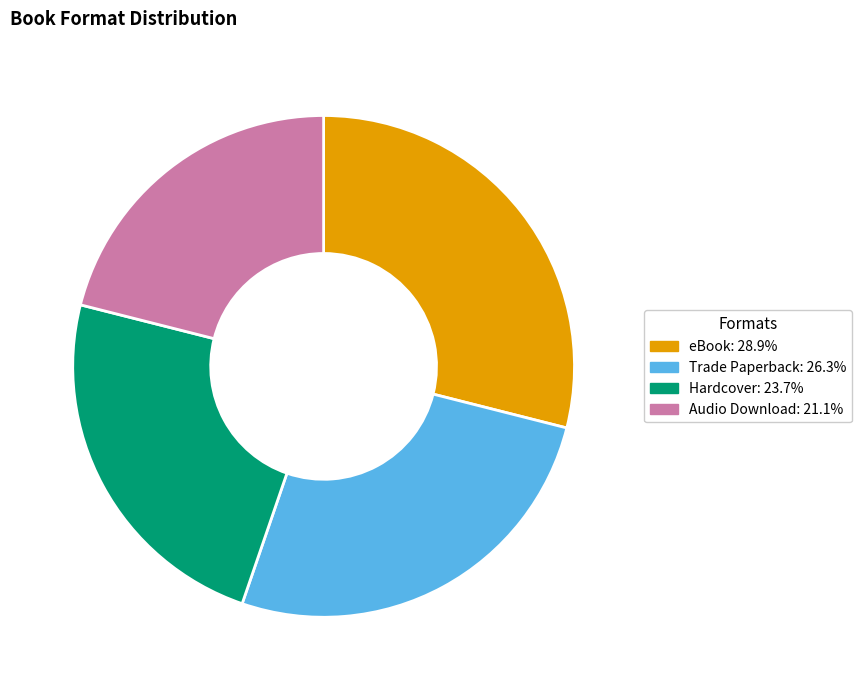

What is the ratio of the value at Hardcover to the value at Trade Paperback?

0.9